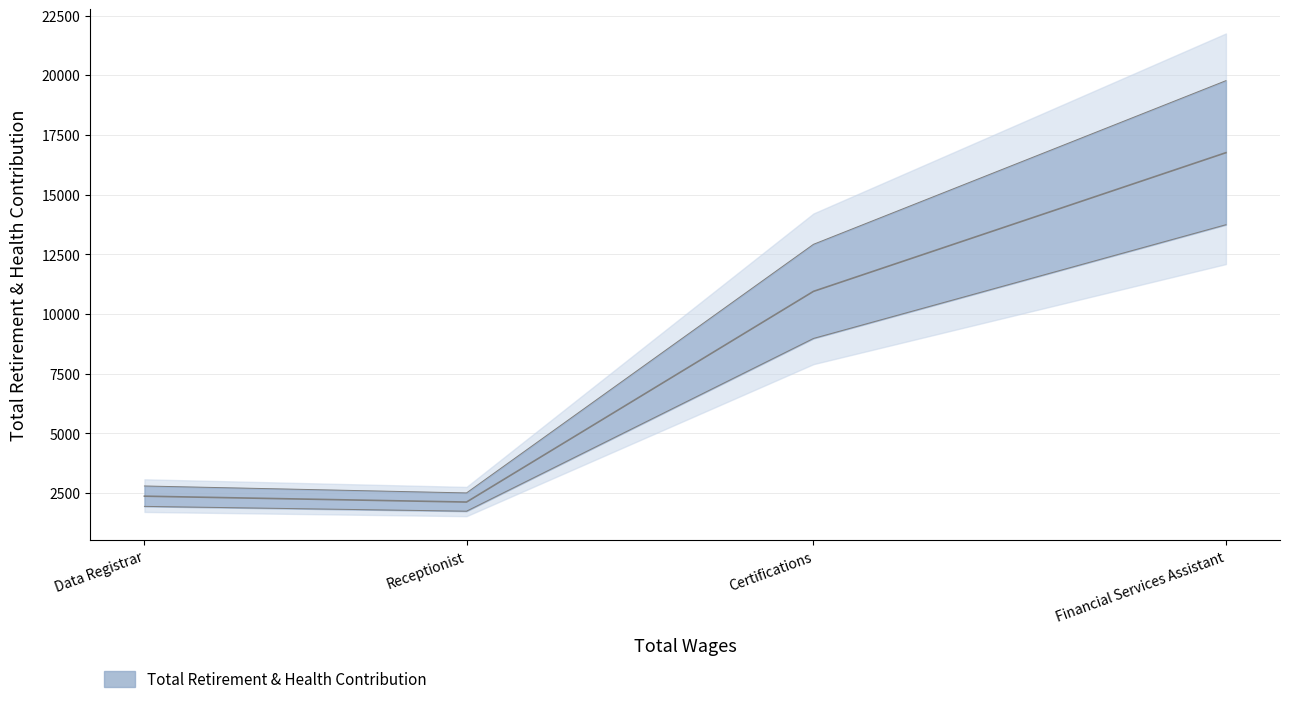

The value at Certifications is 7271. True or false?

False